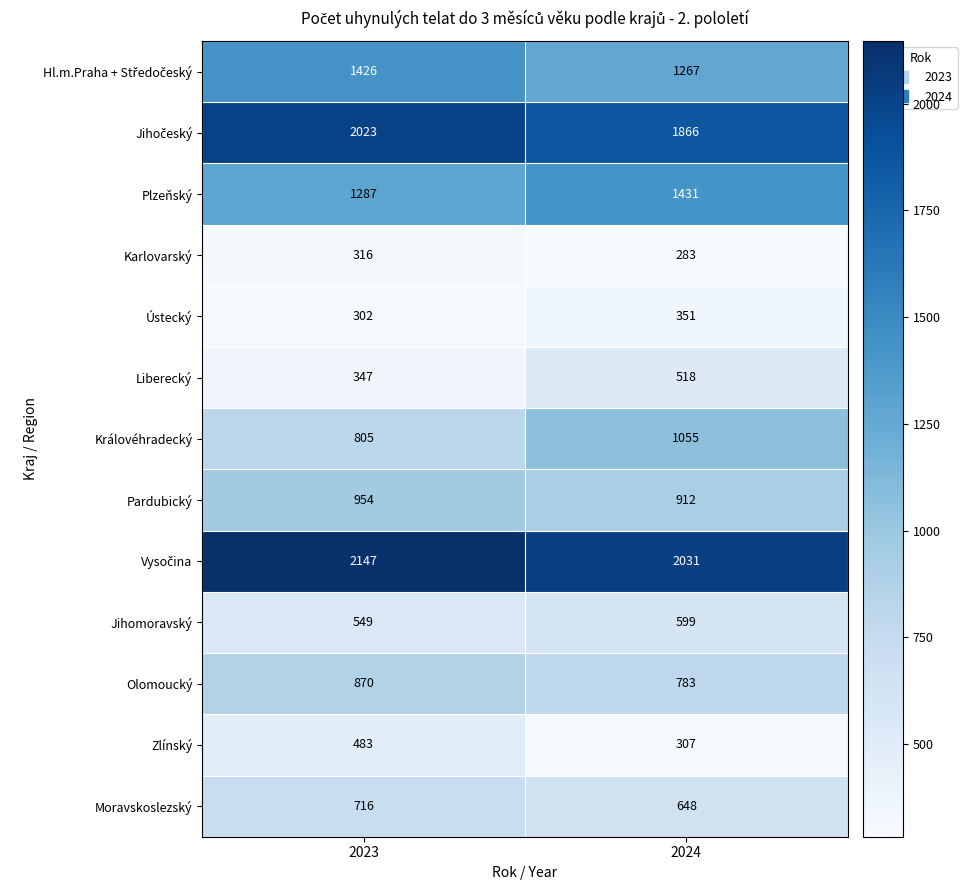

What is the difference between the Liberecký values at 2024 and 2023?

171